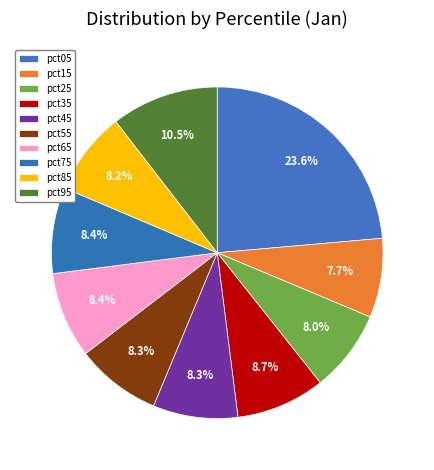

How many segments does this pie chart have?

10